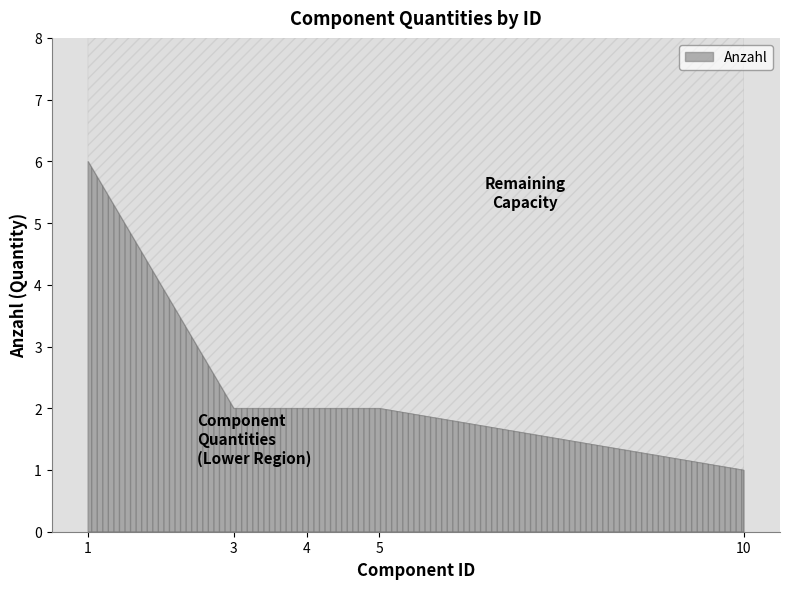

Is it true that the value at 4 is 1?

False